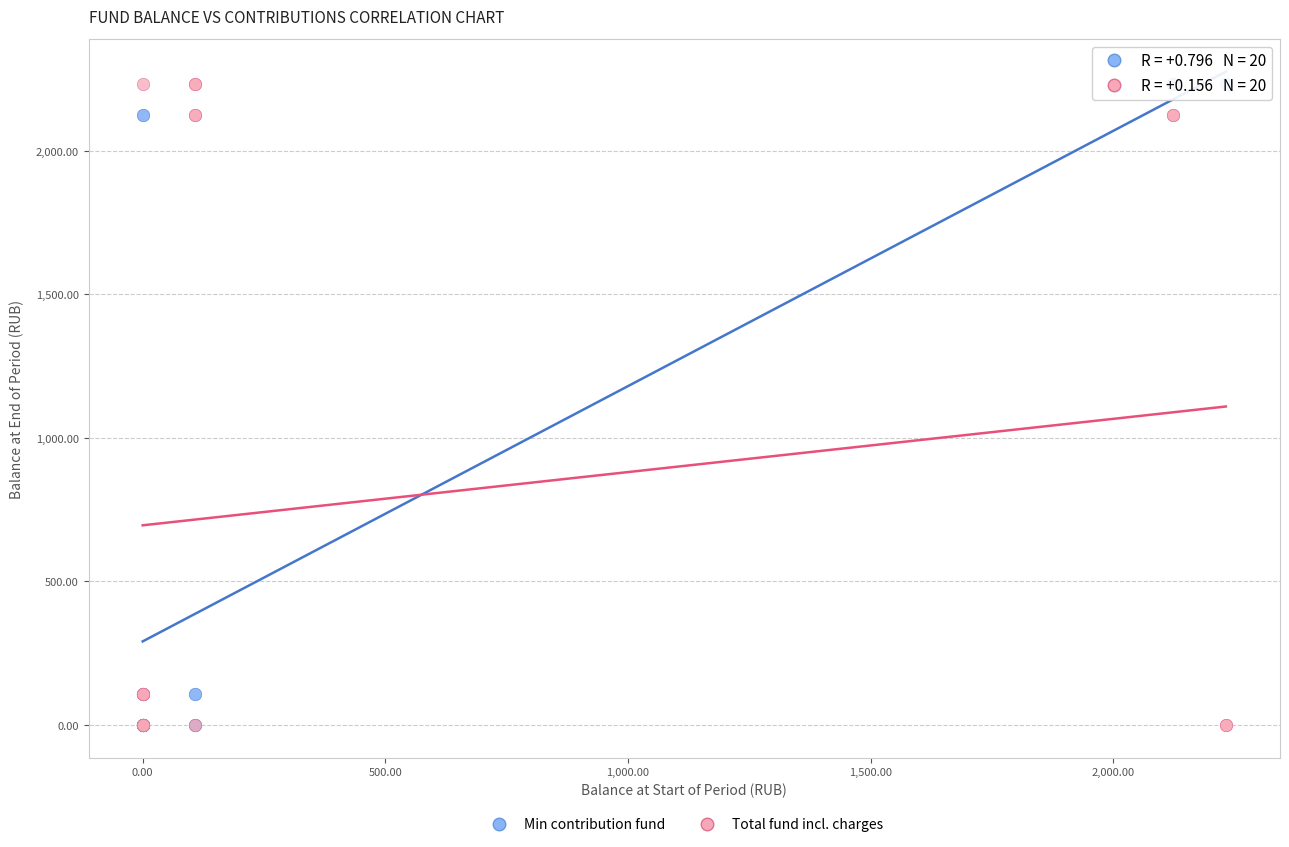

What are all the series names shown in the legend?

Min contribution fund, Total fund incl. charges